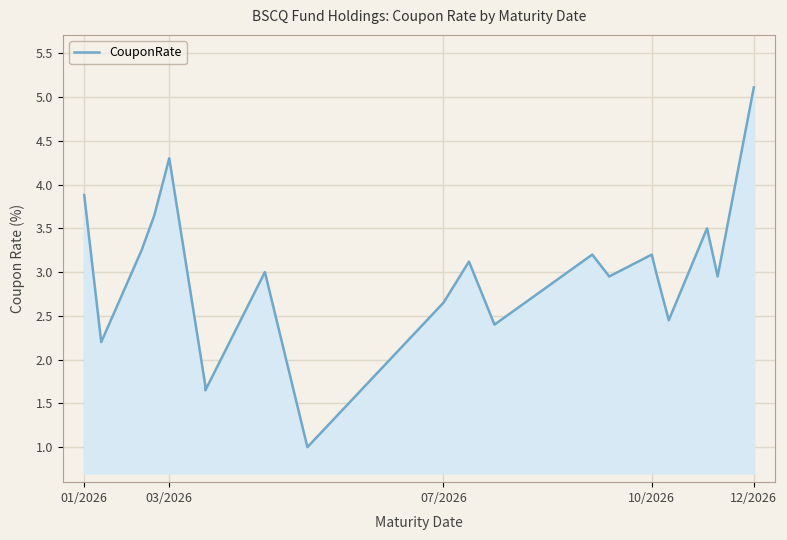

What is the approximate value at 07/2026?

2.6